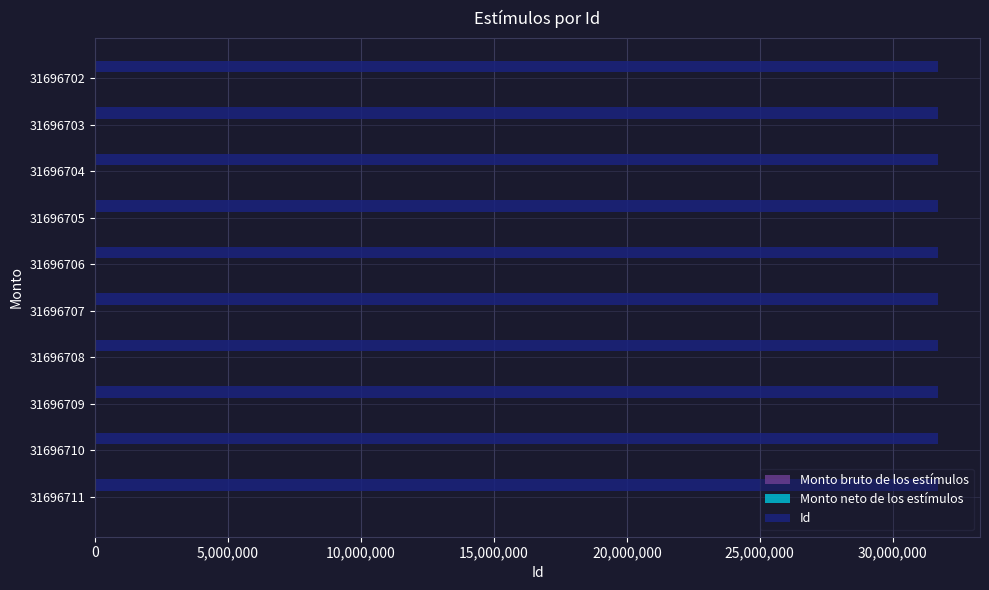

Which series changed the most between 0 and 25,000,000?

Id